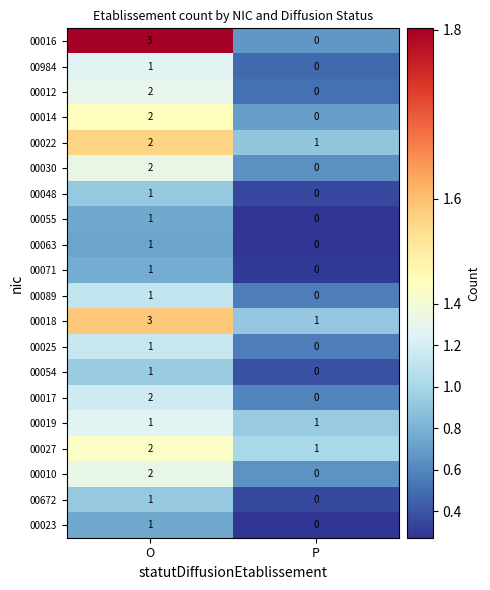

What is the spread (max minus min) of values at P?

1